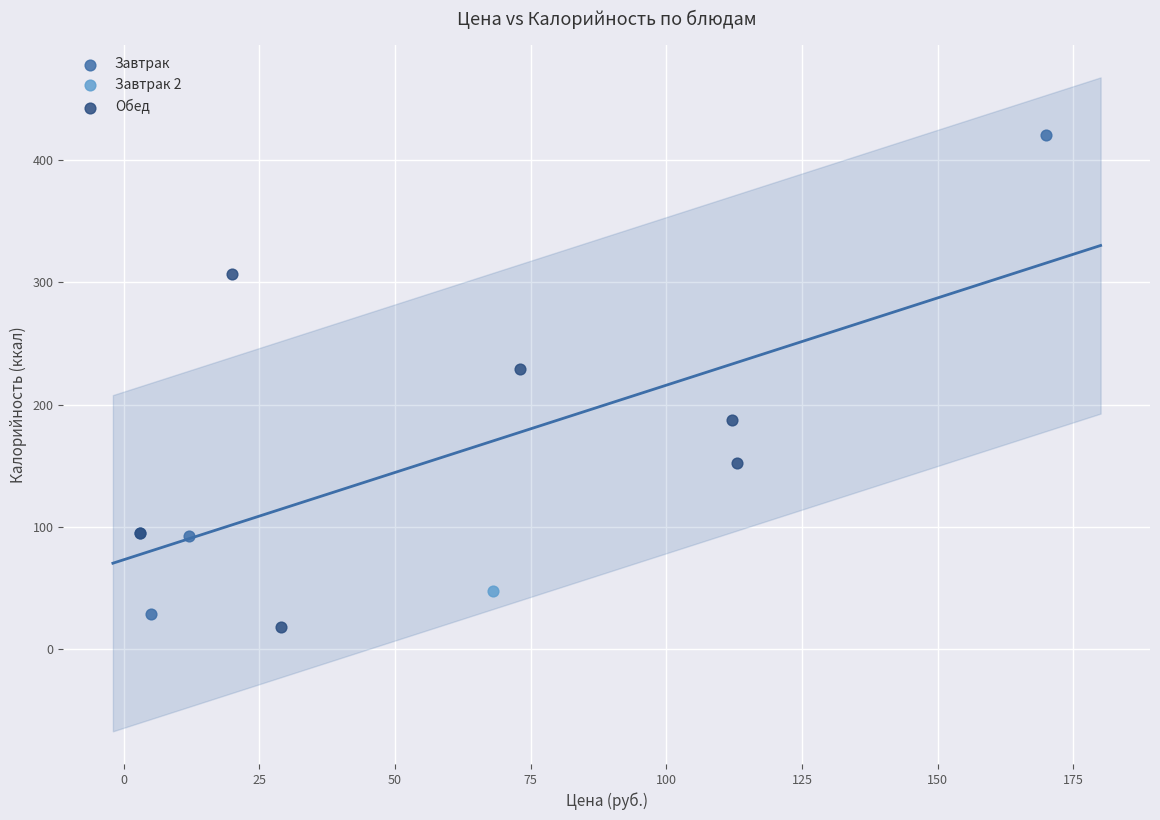

What are all the series names shown in the legend?

Завтрак, Завтрак 2, Обед